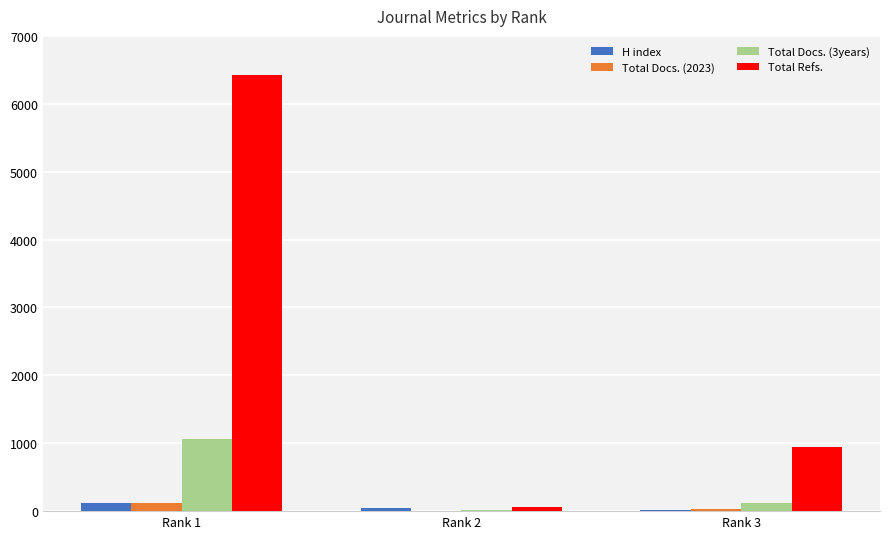

Is the value of Total Docs. (2023) at Rank 1 greater than the value of Total Refs. at Rank 3?

No